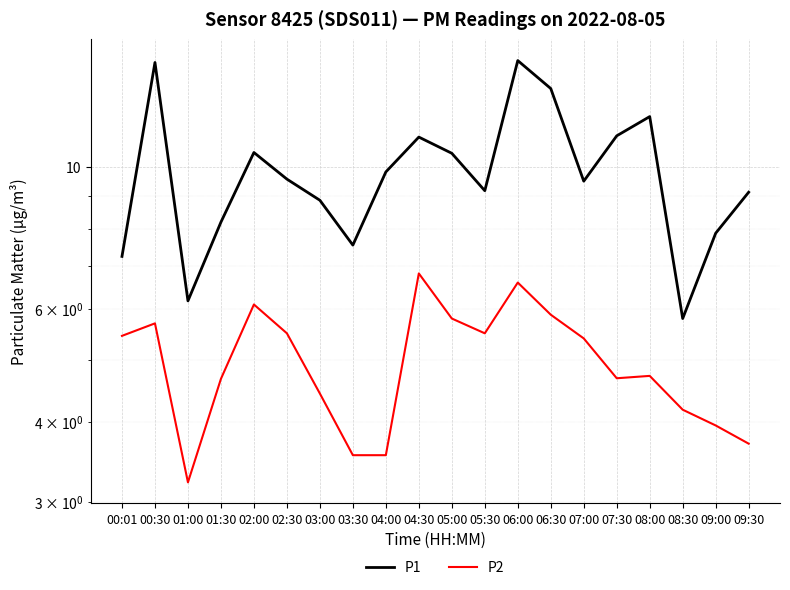

What are all the series names shown in the legend?

P1, P2